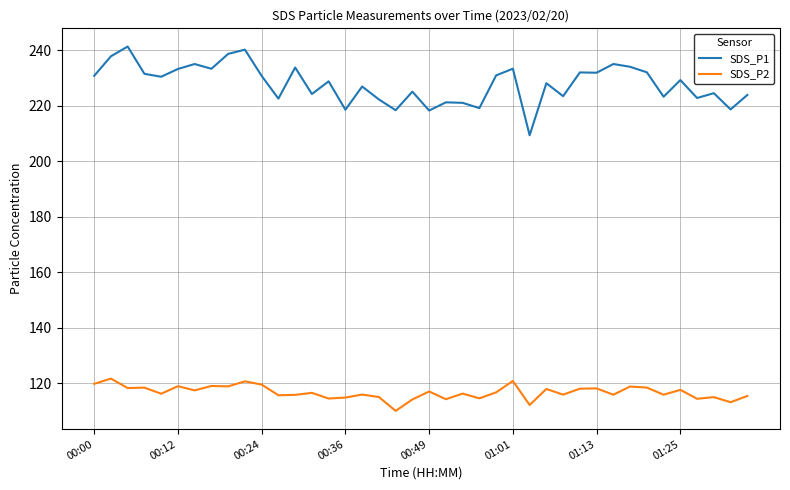

What is the minimum value for SDS_P2?

110.1